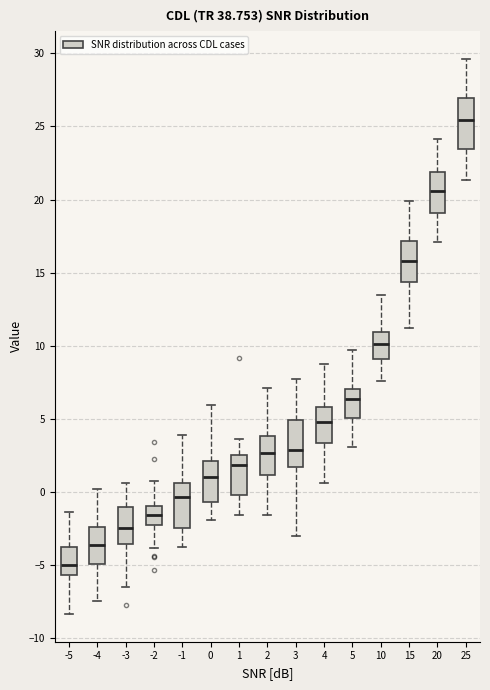

Which box has the highest median line?

25